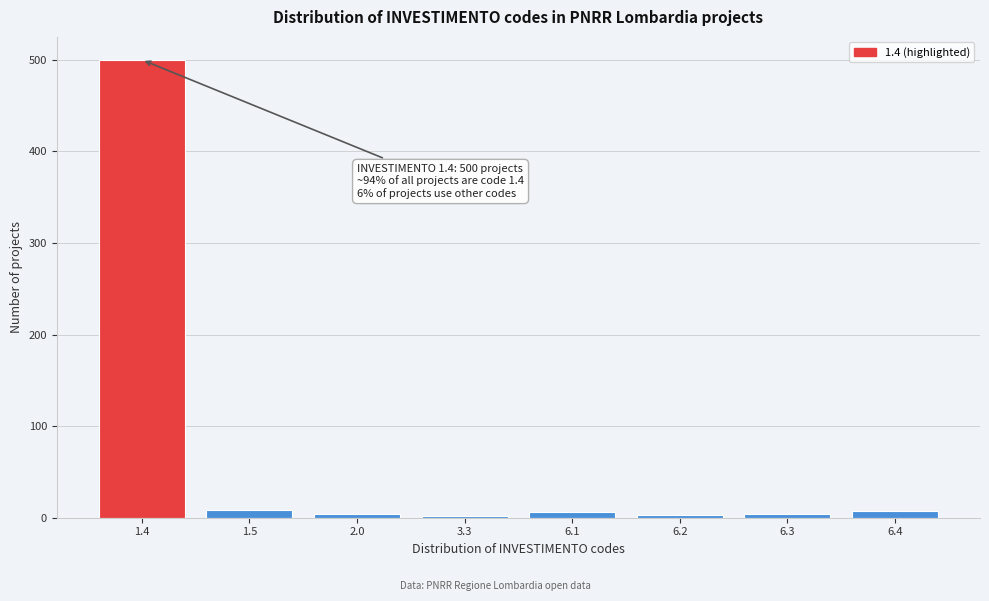

What is the greatest value displayed?

500